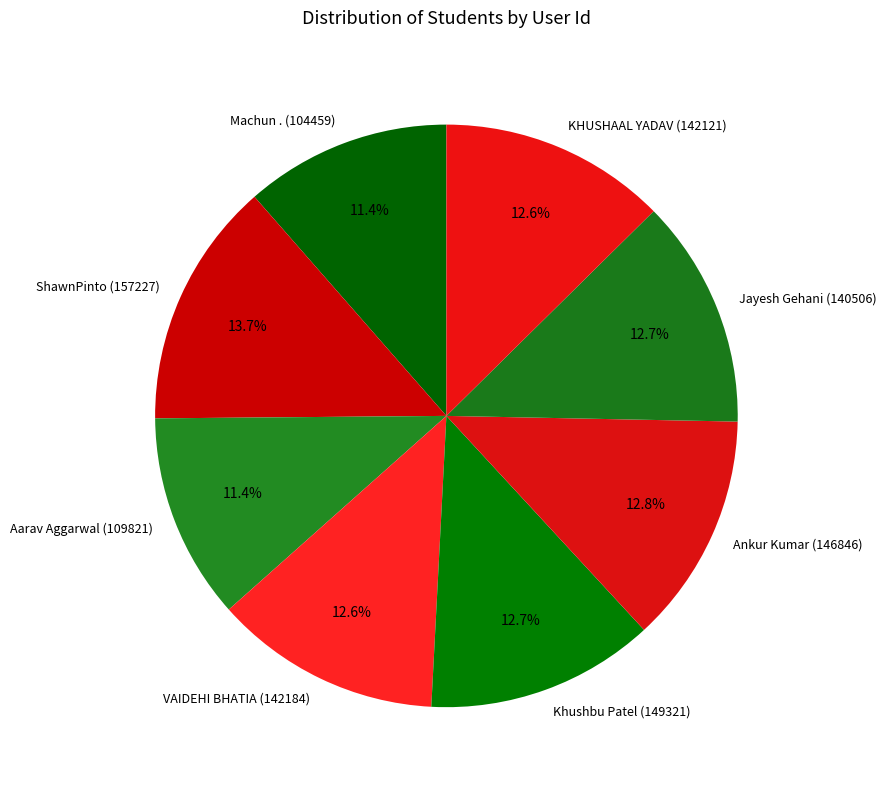

What is the ratio of the value at Aarav Aggarwal (109821) to the value at Machun . (104459)?

1.0